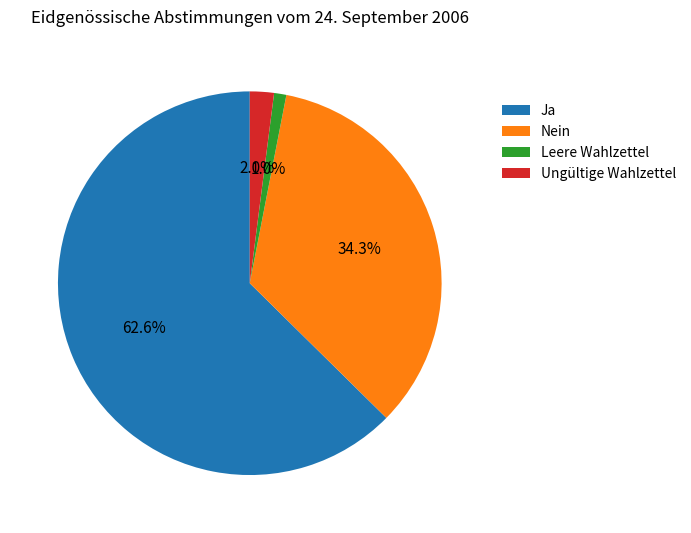

Does Ungültige Wahlzettel account for over 50% of the chart?

No